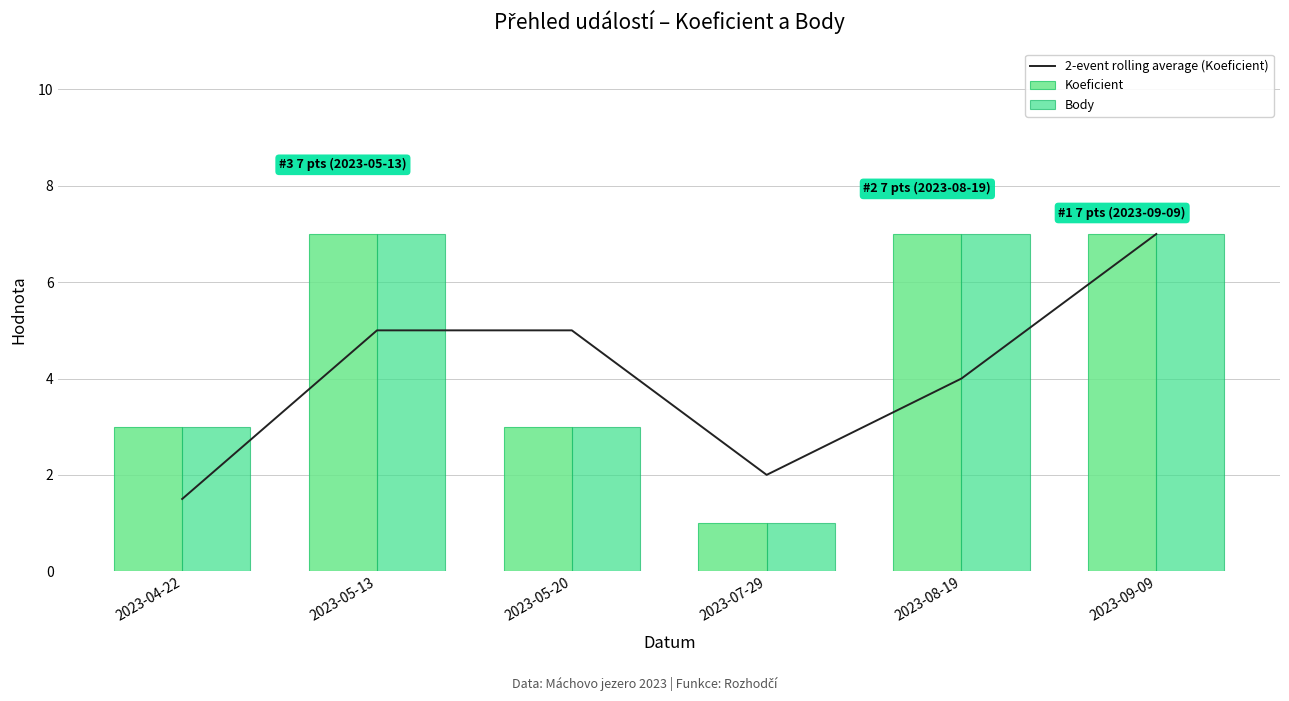

Is it true that 2-event rolling average (Koeficient) equals 2.0 at 2023-07-29?

True